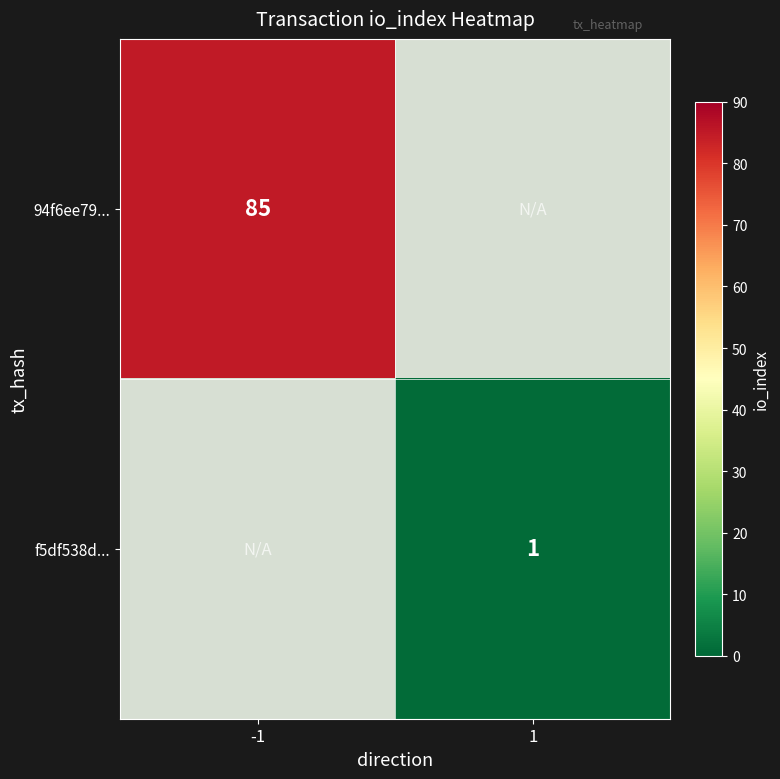

The value of f5df538de1c6169ebb174ea8dcab5fa18277195 at io_index is 1. True or false?

True